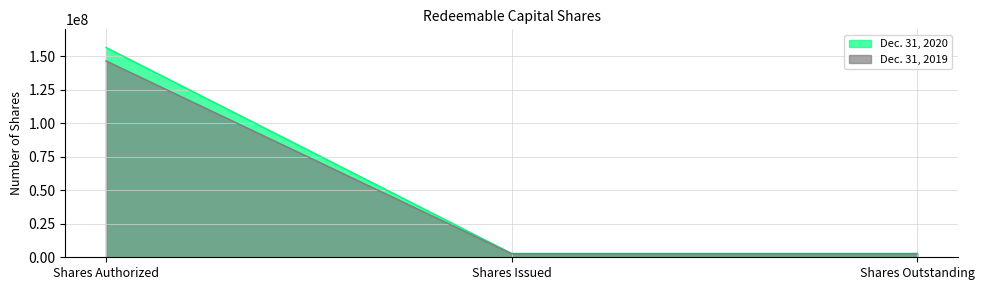

How many Dec. 31, 2020 values are between 2850000 and 156500000?

3